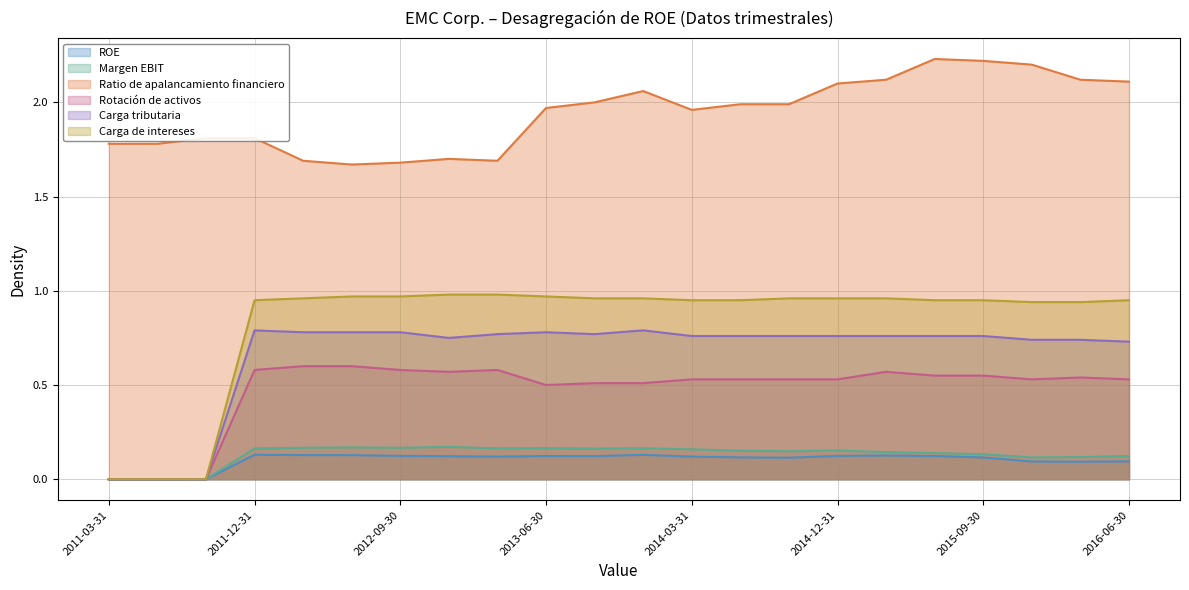

Between 2016-03-31 and 2014-06-30, which is larger?

2014-06-30